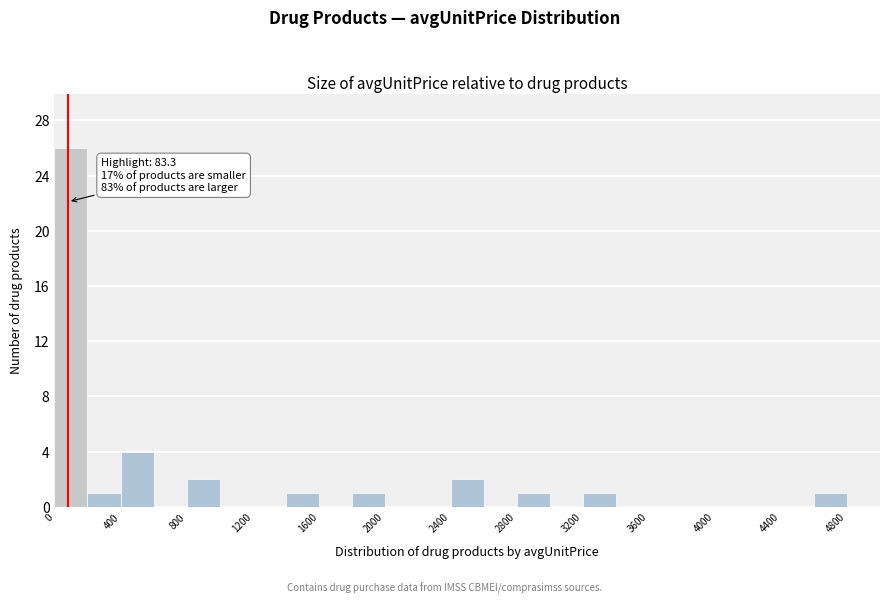

Which range on the x-axis has the tallest bar?

0 to 200